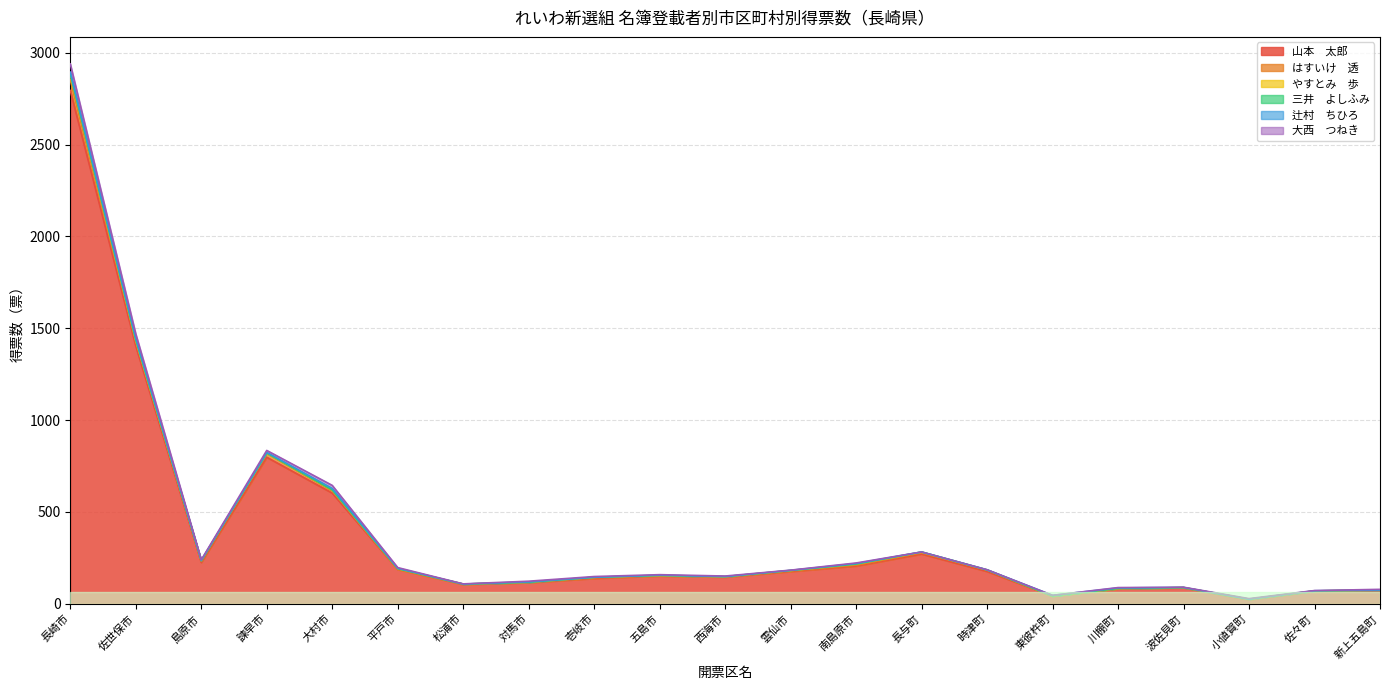

True or false: はすいけ　透 has more than 2 interior local peaks.

True